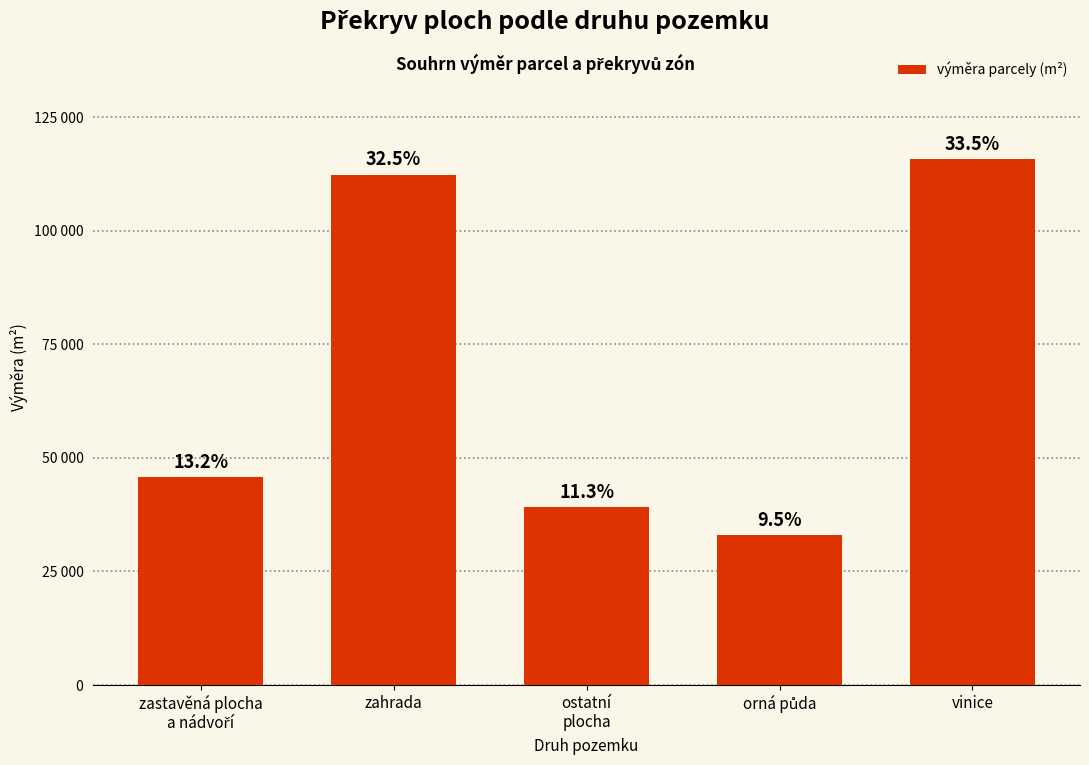

What is the label of the 5th bar from the right?

zastavěná plocha
a nádvoří